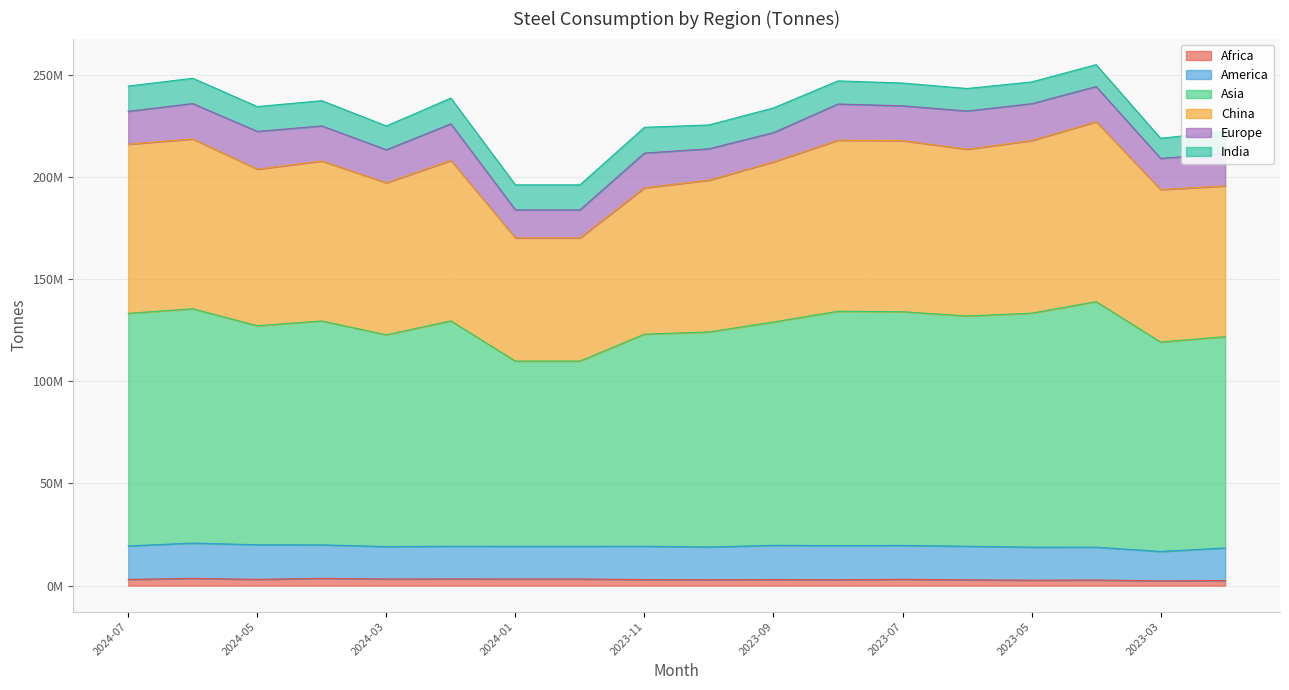

At which label is China closest to 214042050?

2023-10